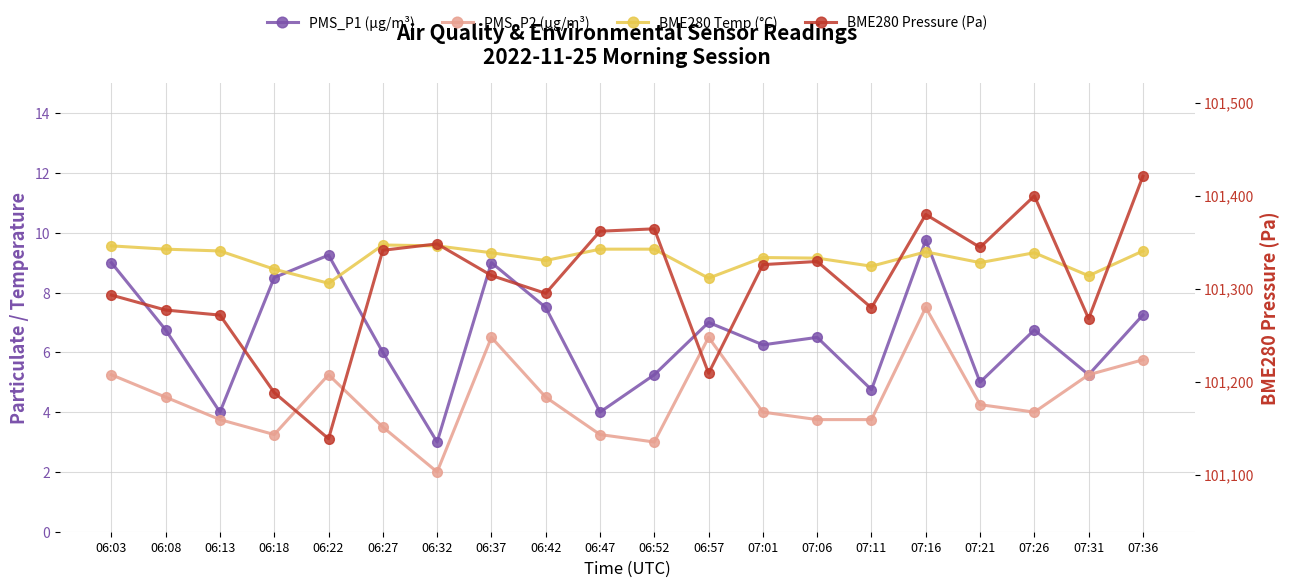

Rank the categories by PMS_P1 (µg/m³) value from lowest to highest.

06:32, 06:13, 06:47, 07:11, 07:21, 06:52, 07:31, 06:27, 07:01, 07:06, 06:08, 07:26, 06:57, 07:36, 06:42, 06:18, 06:03, 06:37, 06:22, 07:16